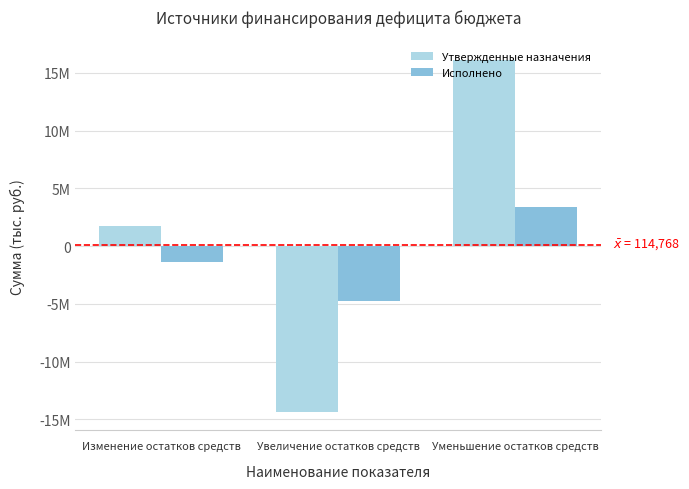

What is the value of the Утвержденные назначения bar at the 3rd from the left?

16134201.5